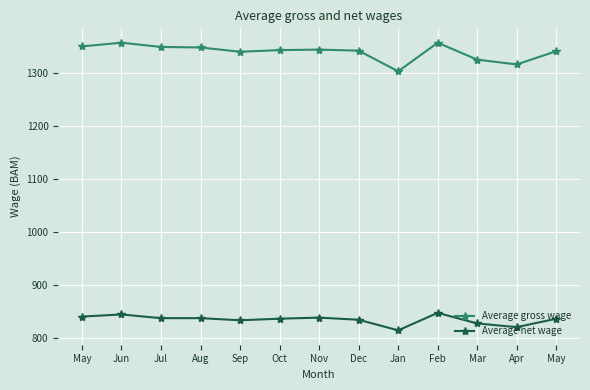

True or false: Average gross wage and Average net wage cross at least once.

False